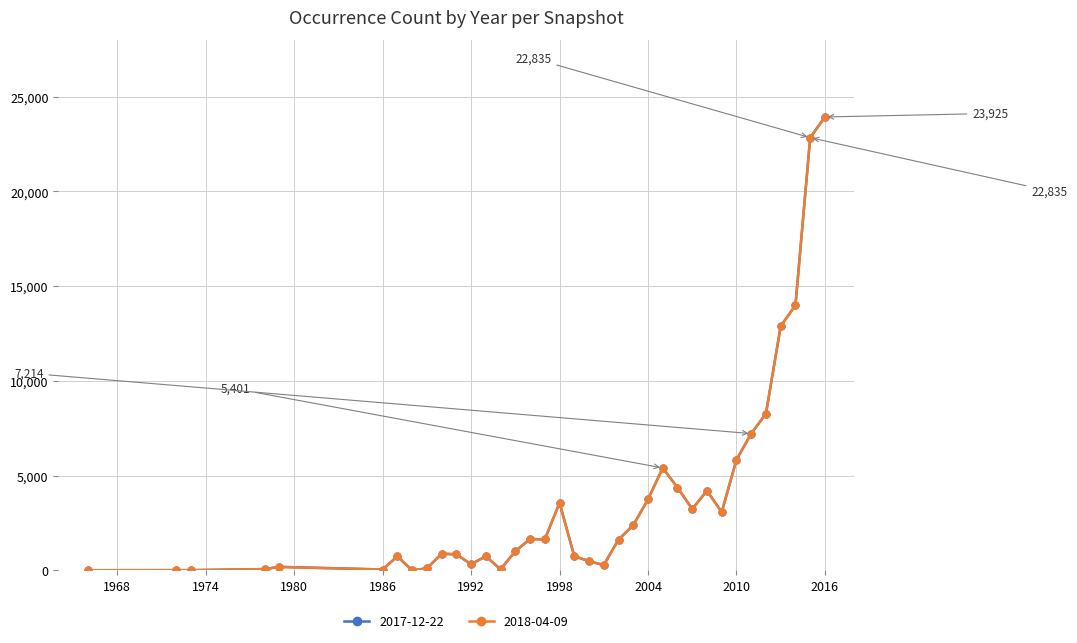

Is this an area chart (filled region under the line)?

No